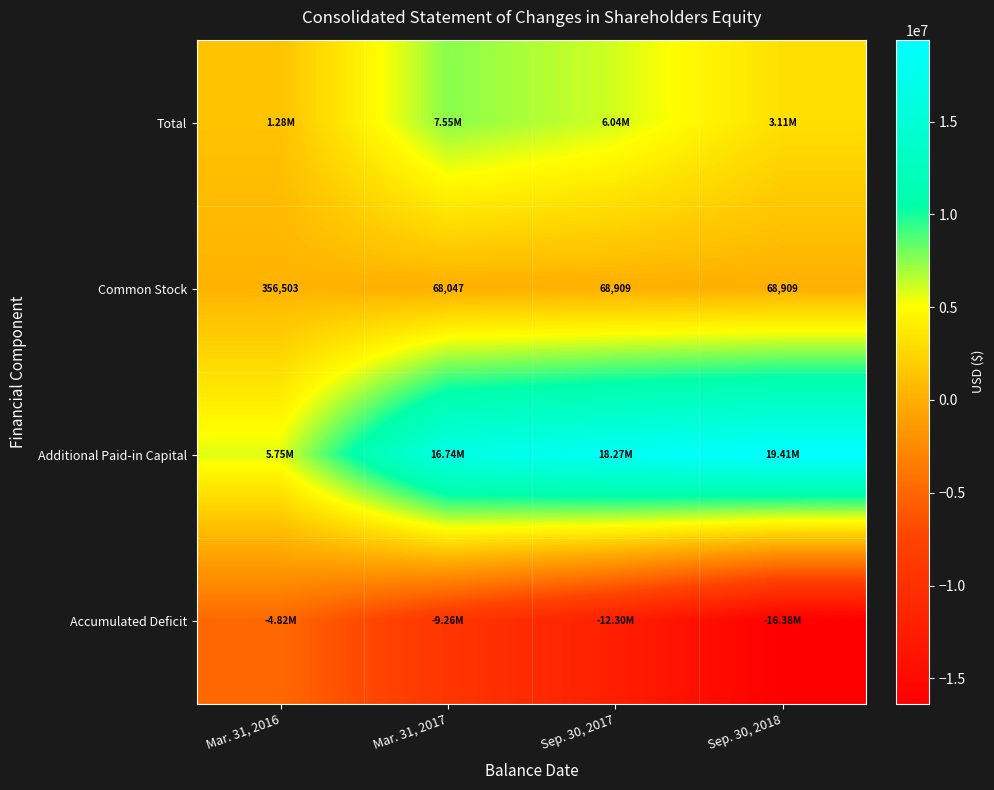

Which series changed the most between Mar. 31, 2016 and Mar. 31, 2017?

Additional Paid-in Capital